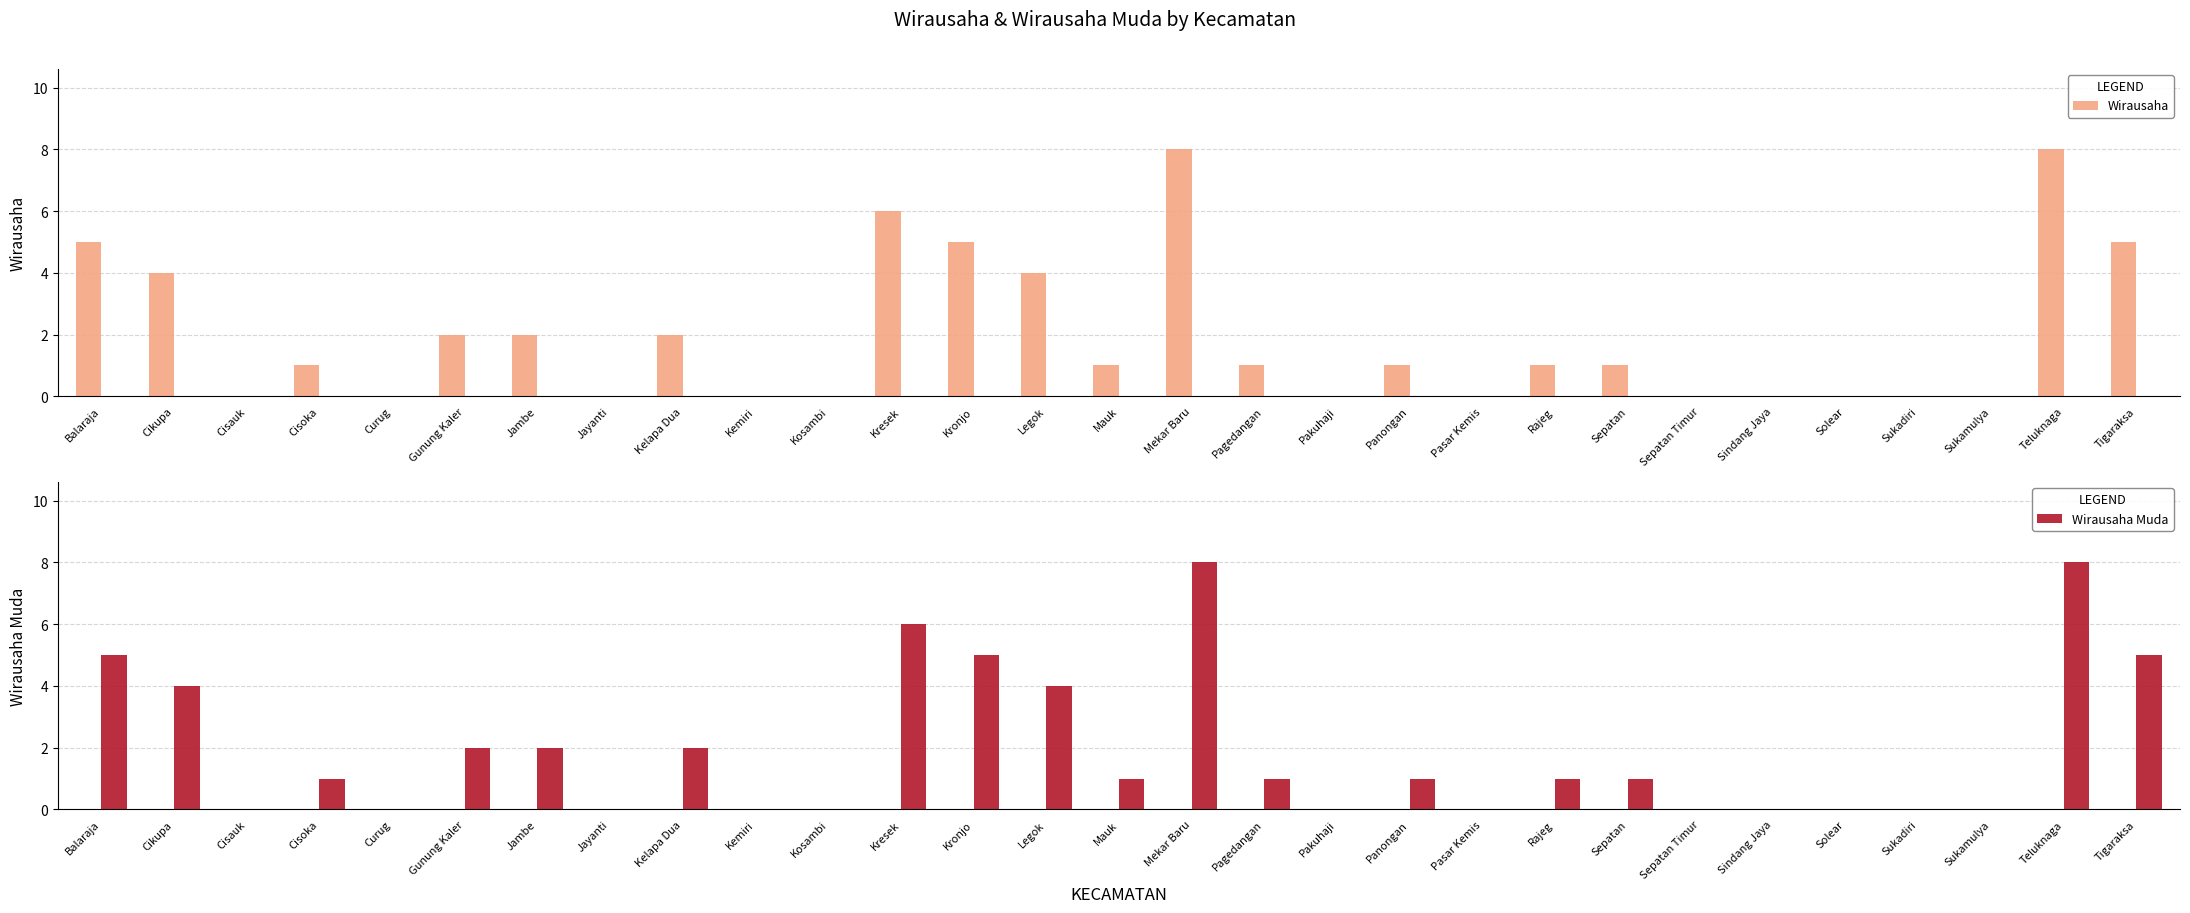

Is it true that Wirausaha equals 3 at Tigaraksa?

False